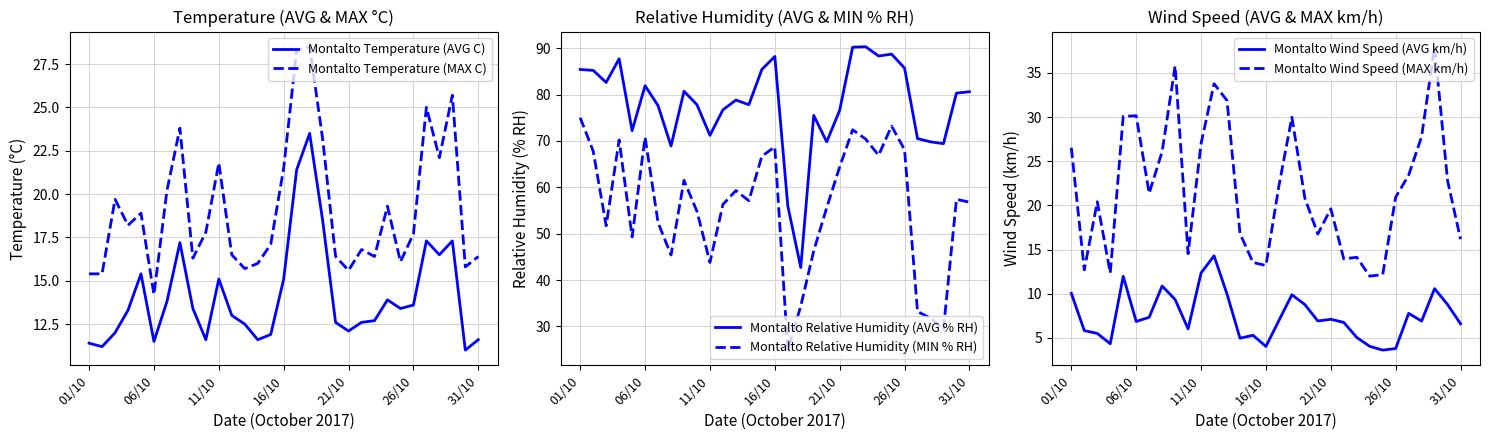

Where does the Montalto Wind Speed (MAX km/h) series first go above 20?

01/10